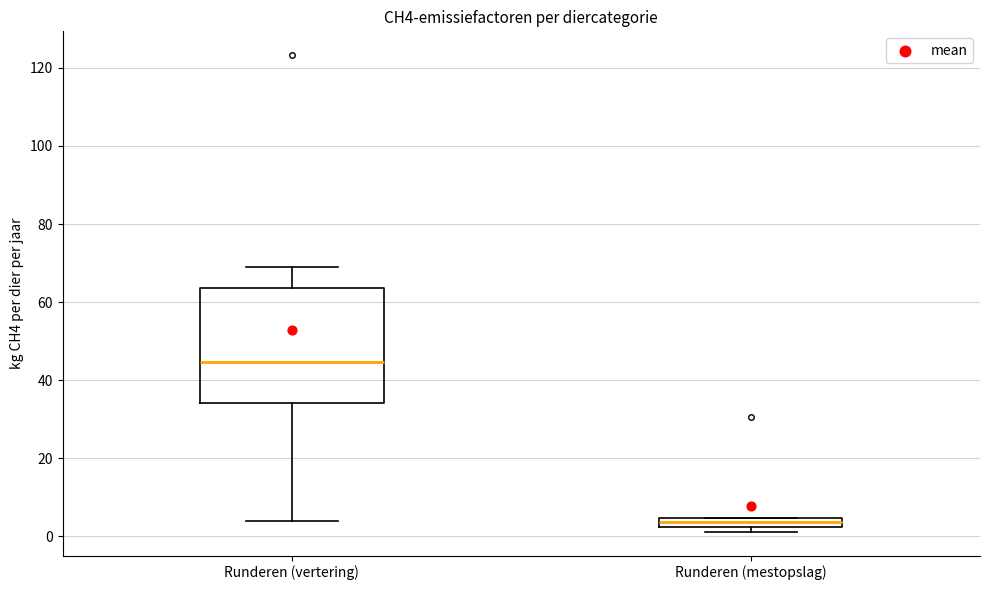

Which box is the tallest, from its lower edge to its upper edge?

Runderen (vertering)